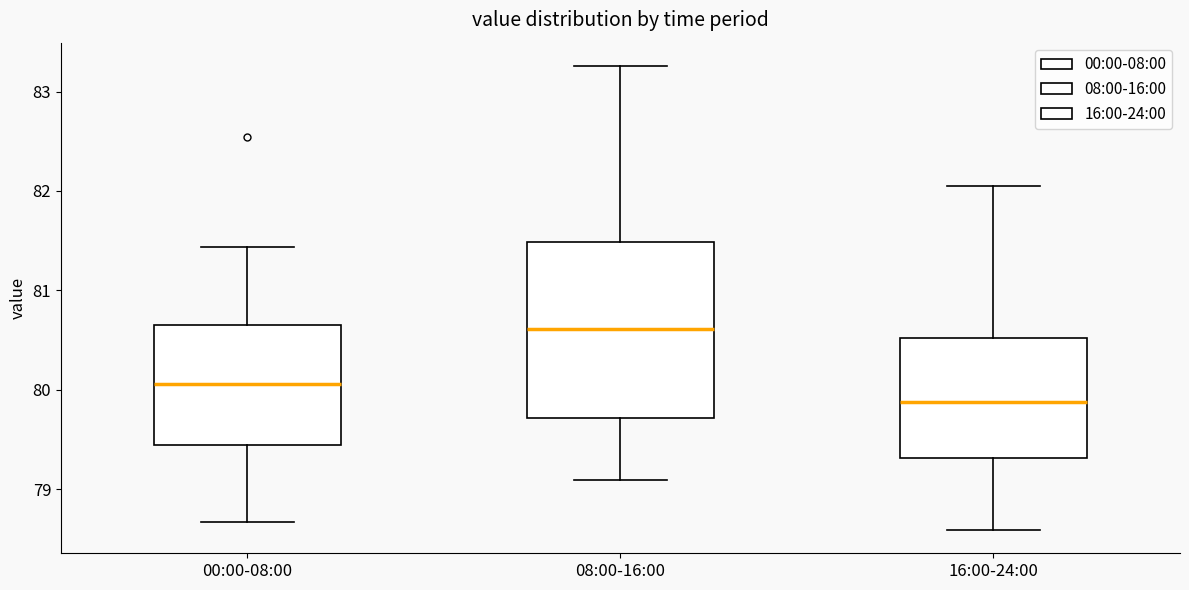

Where does the upper whisker of the box for 16:00-24:00 end on the y-axis? The values are not printed on the chart, so give them approximately, as read against the axis.

82.1